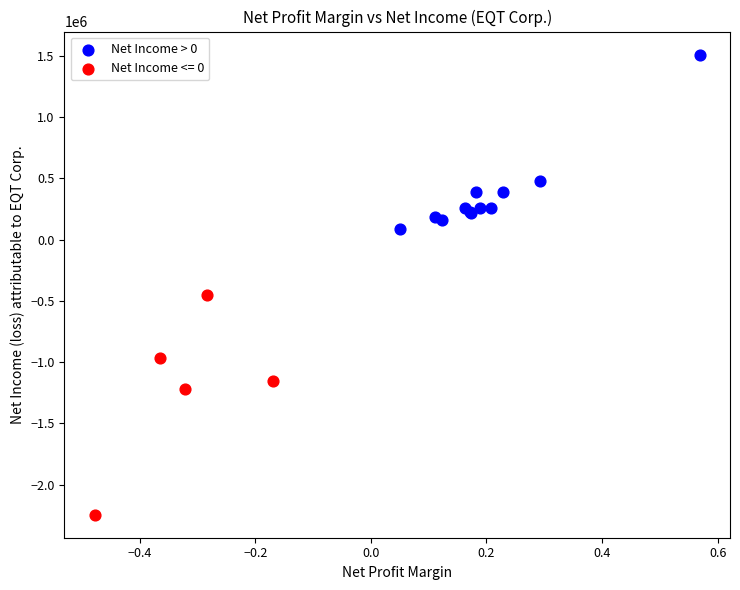

Which series reaches the maximum Y coordinate?

Net Income > 0